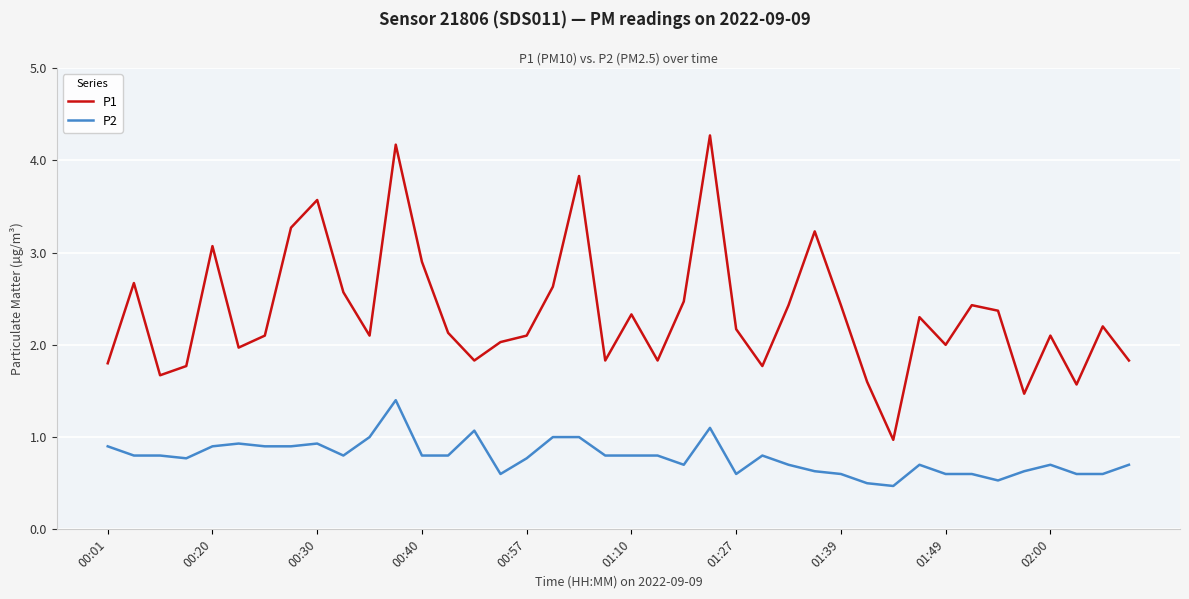

True or false: P2 has more than 1 interior local peaks.

True